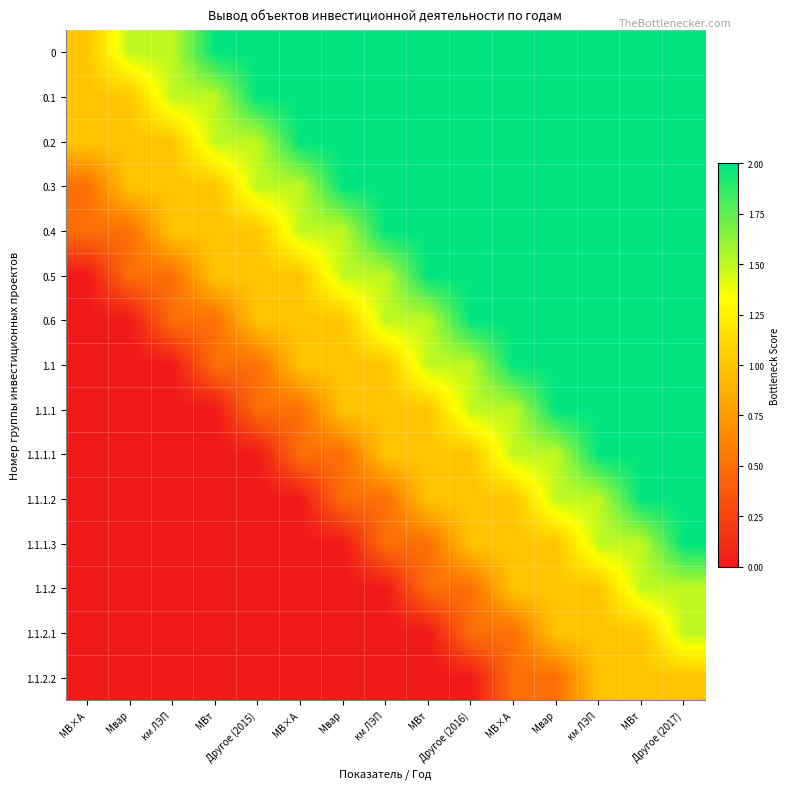

How many distinct data groups are displayed?

15